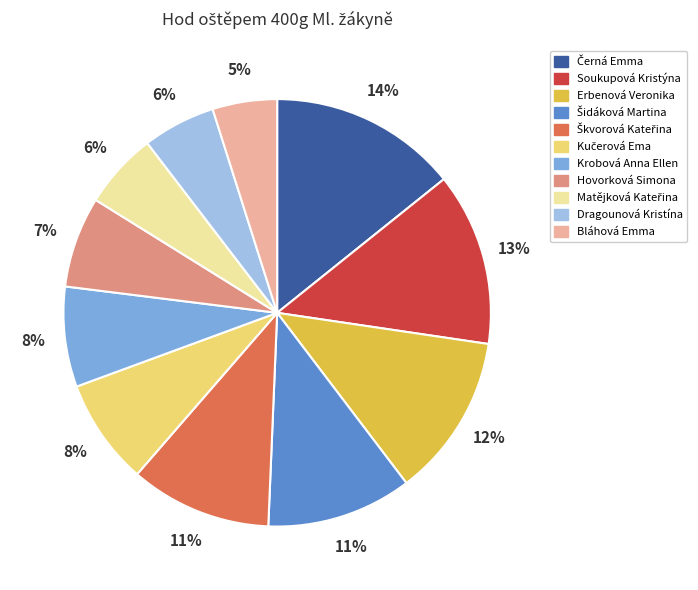

How many slices are in this pie chart?

11